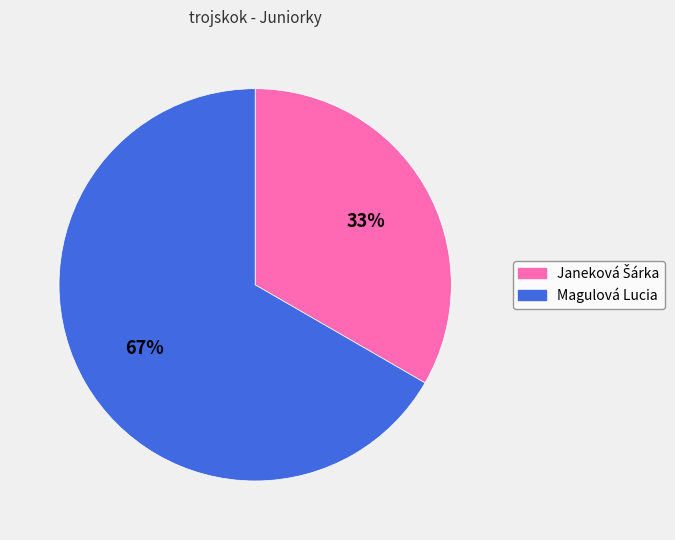

Which category accounts for the majority?

Magulová Lucia